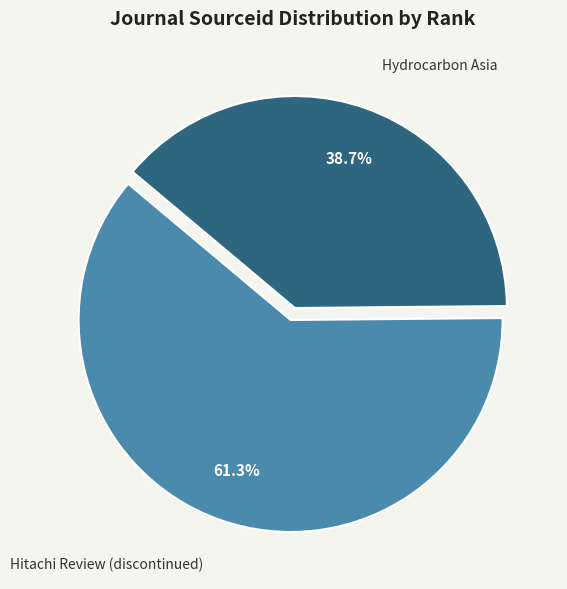

To the nearest percent, what is the difference between the Hydrocarbon Asia and Hitachi Review (discontinued) slice percentages?

23%